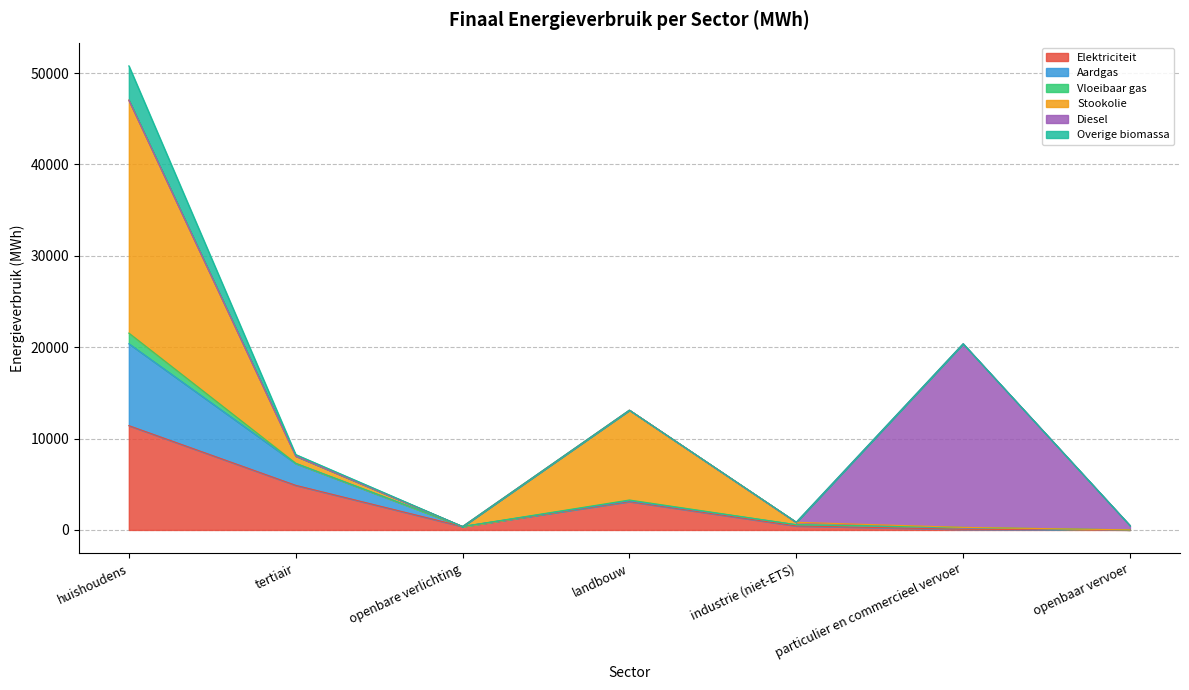

At which category is the sum across all series the highest?

huishoudens